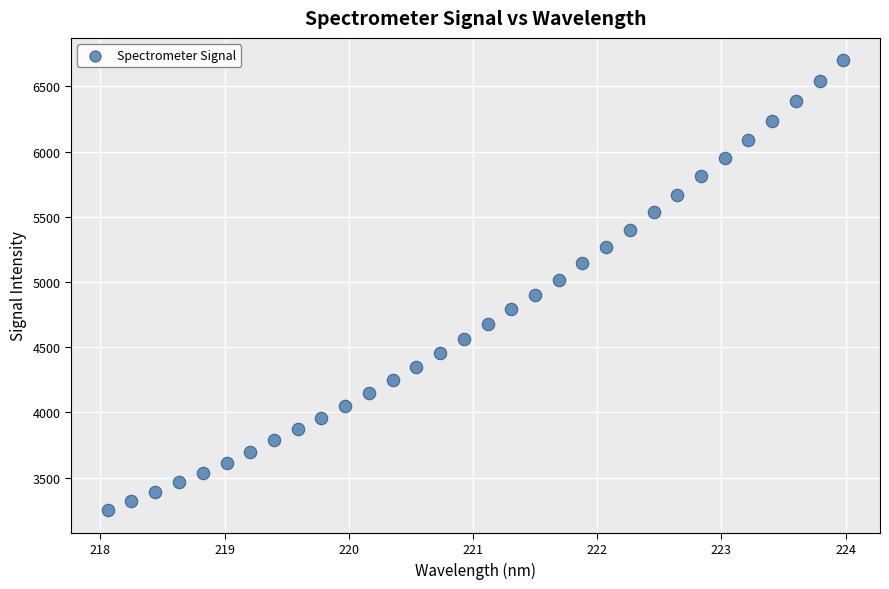

What is the range of Y values (max minus min)?

3451.7